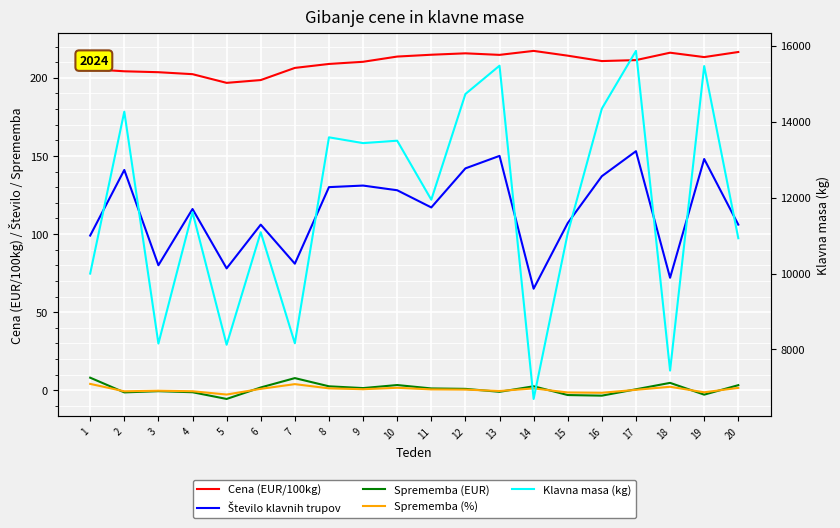

Which series has the largest range (max minus min)?

Klavna masa (kg)